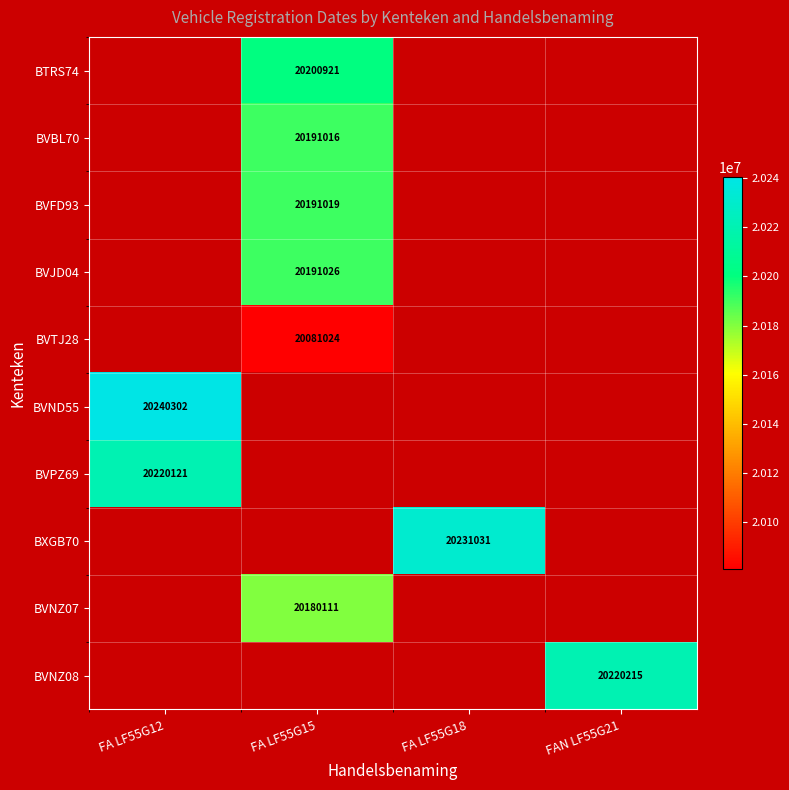

Count the number of data series in this chart.

10